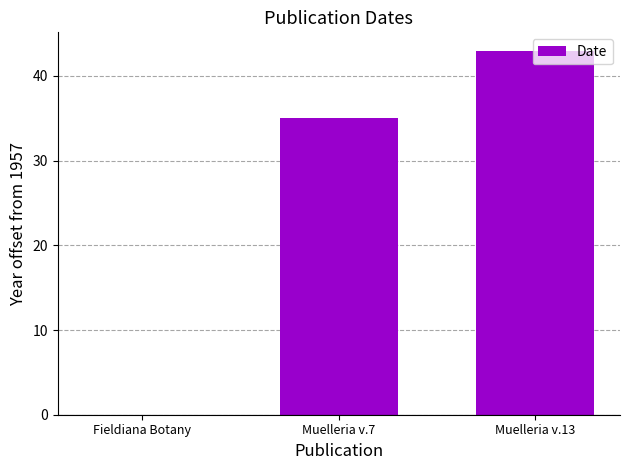

What is the sum of all values?

78